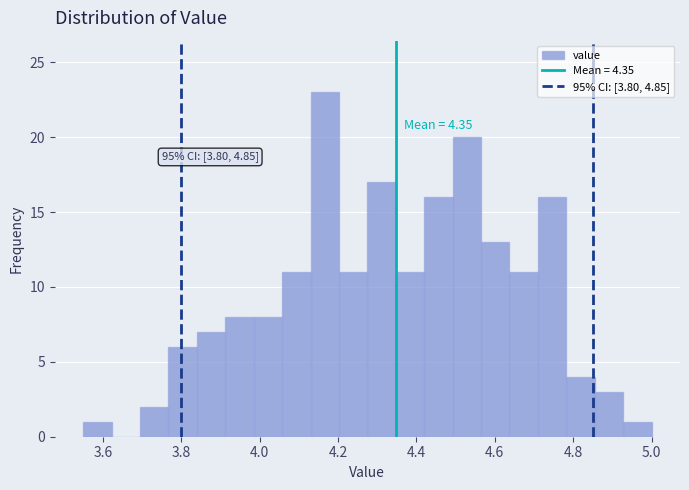

Read against the x-axis, roughly where is the centre of the tallest bar?

4.16